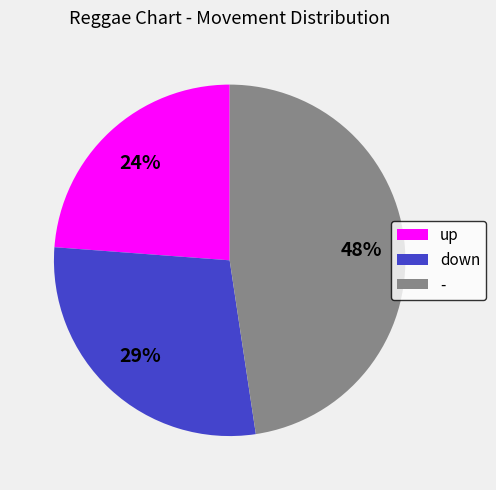

The - slice represents 48% of the pie. True or false?

True